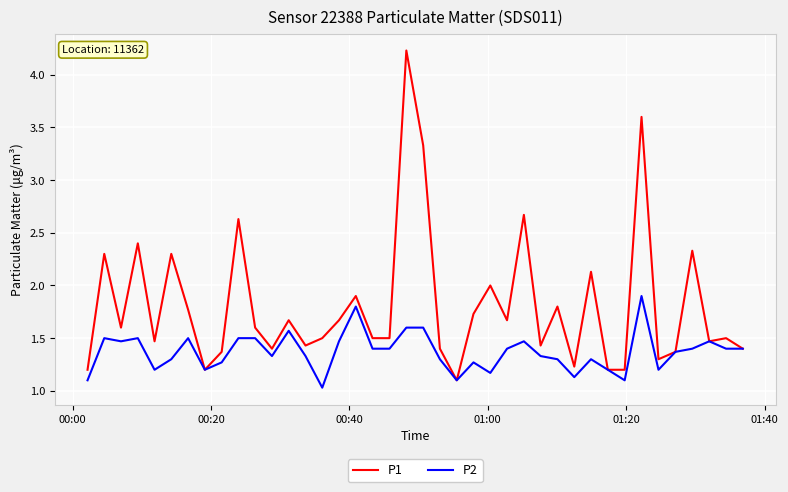

How many categories are shown in the chart?

40